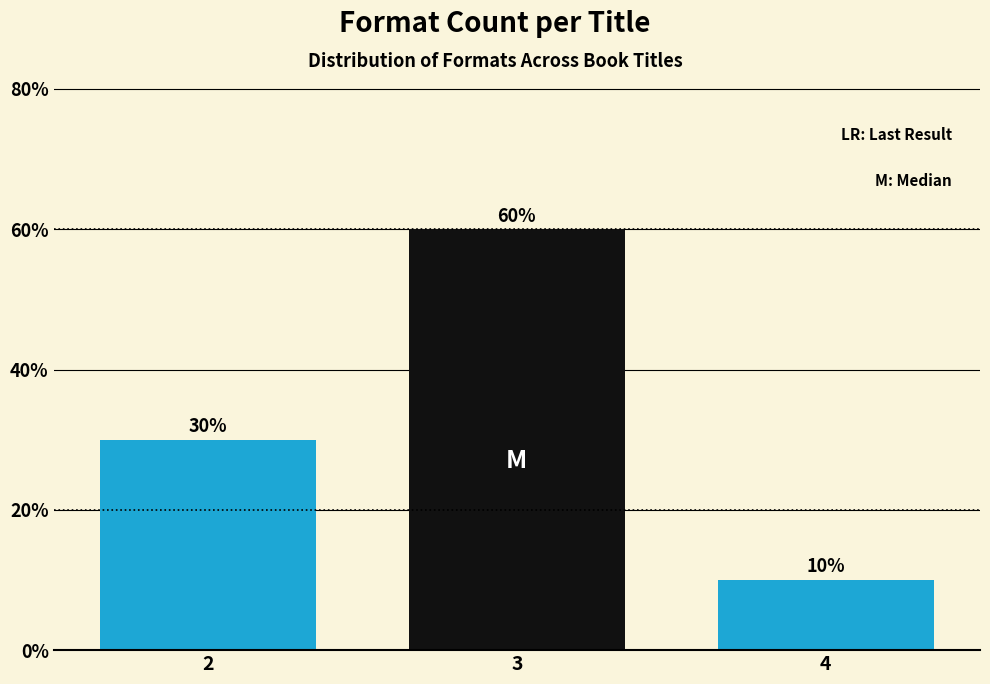

Reading left to right, what are all the values shown in this chart?

2=30	3=60	4=10